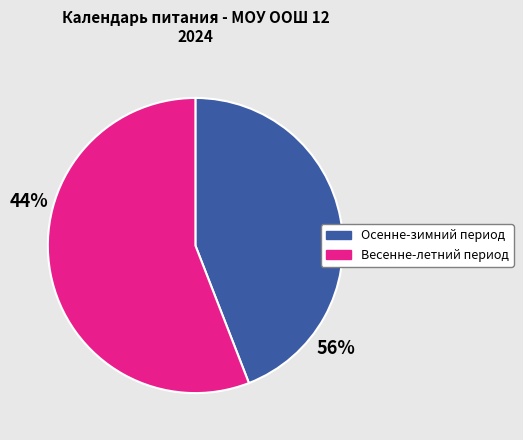

Which slice is the largest?

Весенне-летний период